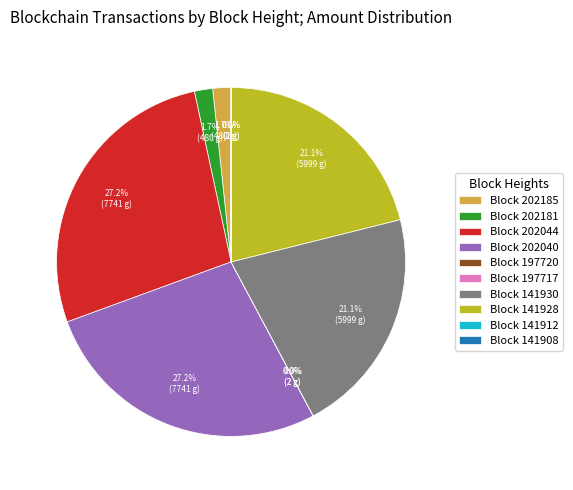

Between Block 202040 and Block 141928, which is larger?

Block 202040